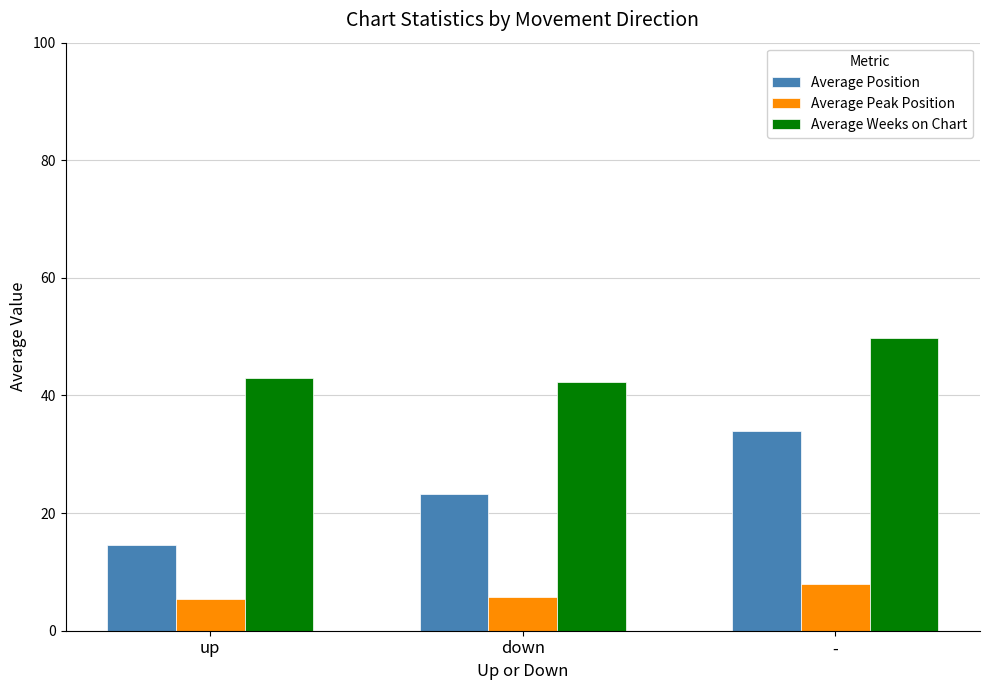

What is the sum of the Average Peak Position values at - and down?

13.7